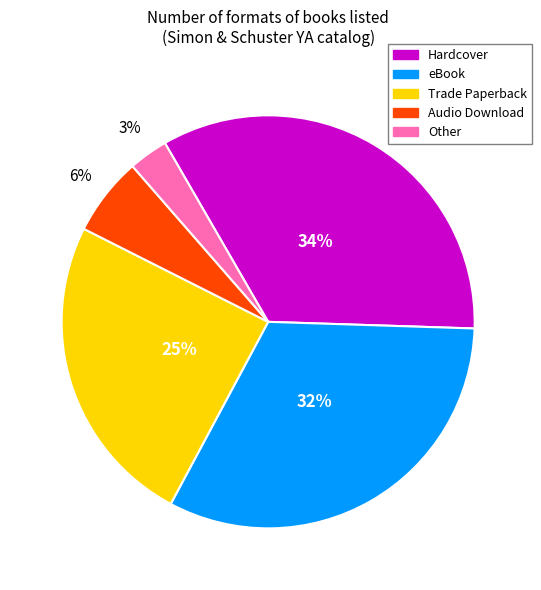

To the nearest percent, what is the difference between the largest and smallest slice percentages?

31%